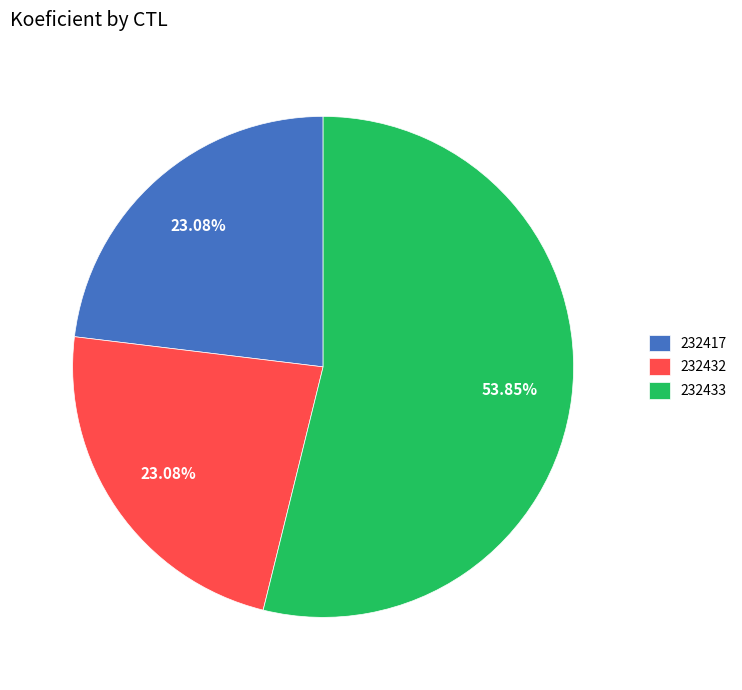

The 232432 slice represents 30% of the pie. True or false?

False